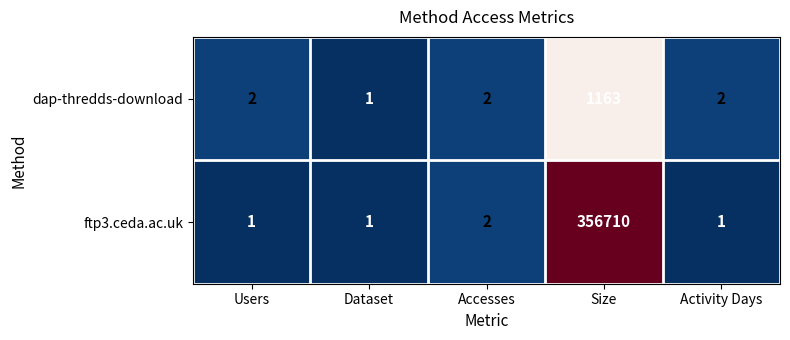

List the series in order of their overall mean, lowest first.

dap-thredds-download, ftp3.ceda.ac.uk